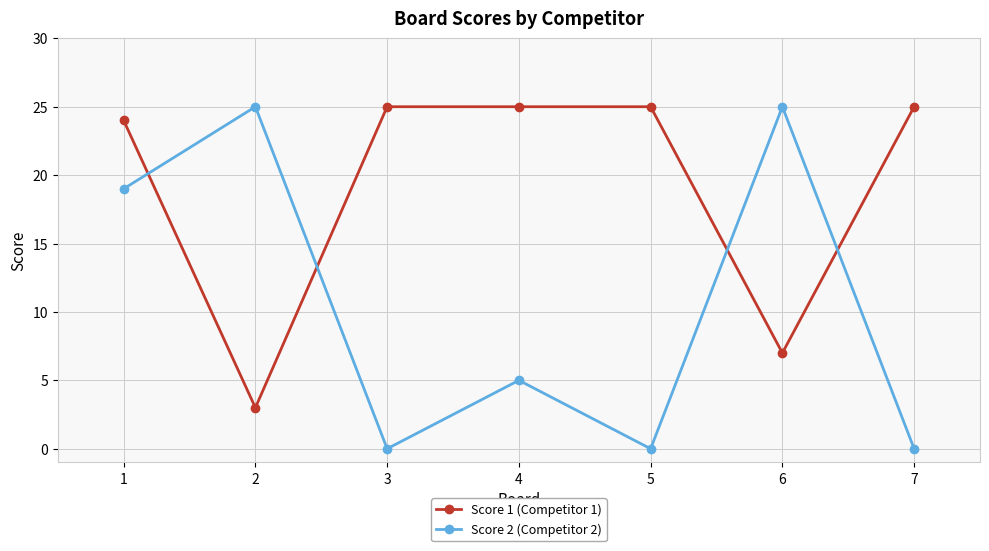

At how many categories does at least one series exceed 13?

7